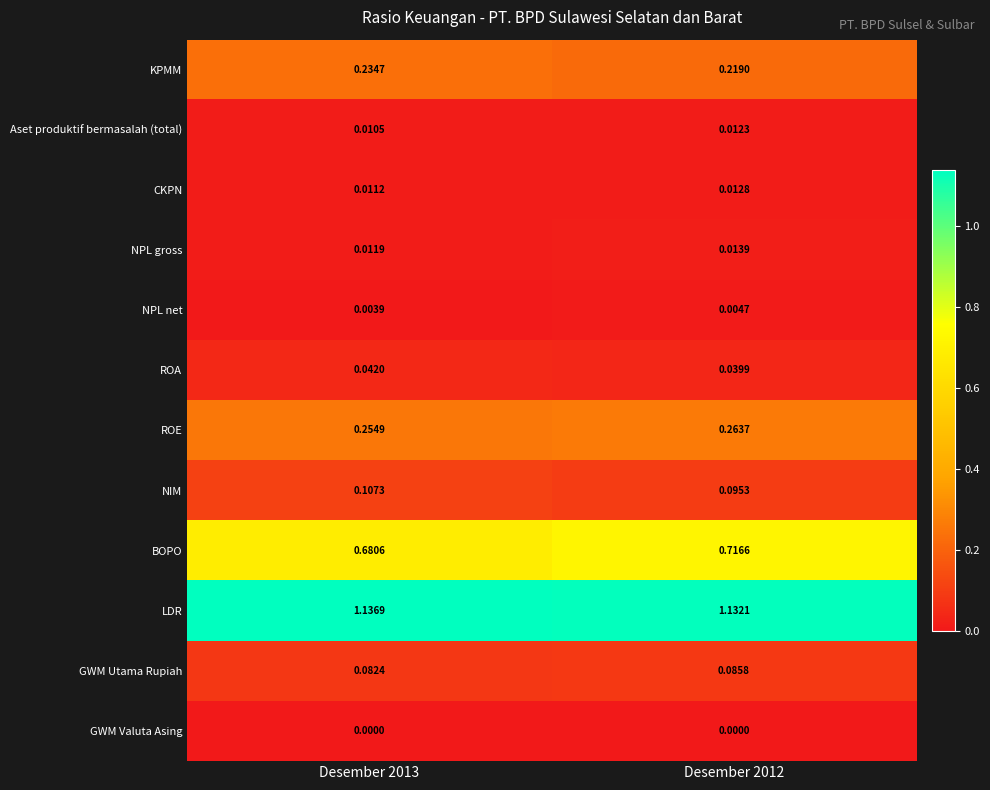

Is the value of GWM Valuta Asing at Desember 2013 greater than the value of NPL net at Desember 2012?

No